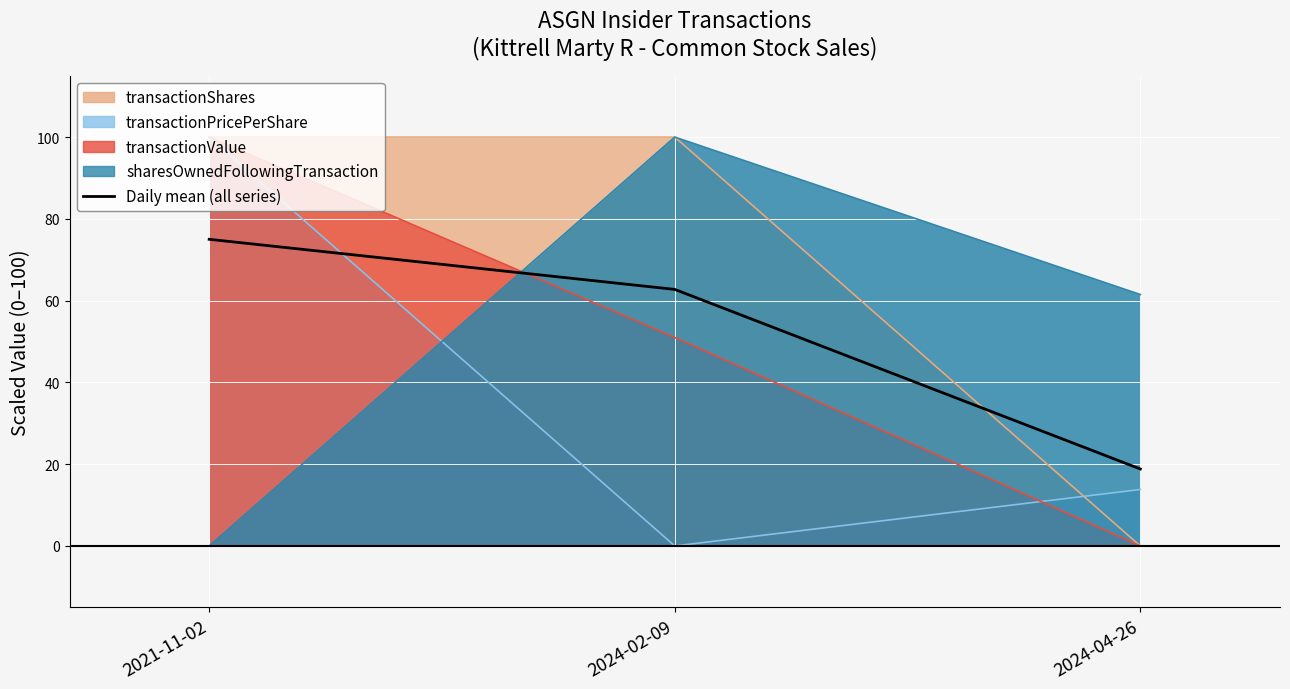

Count the number of values greater than 62.

2